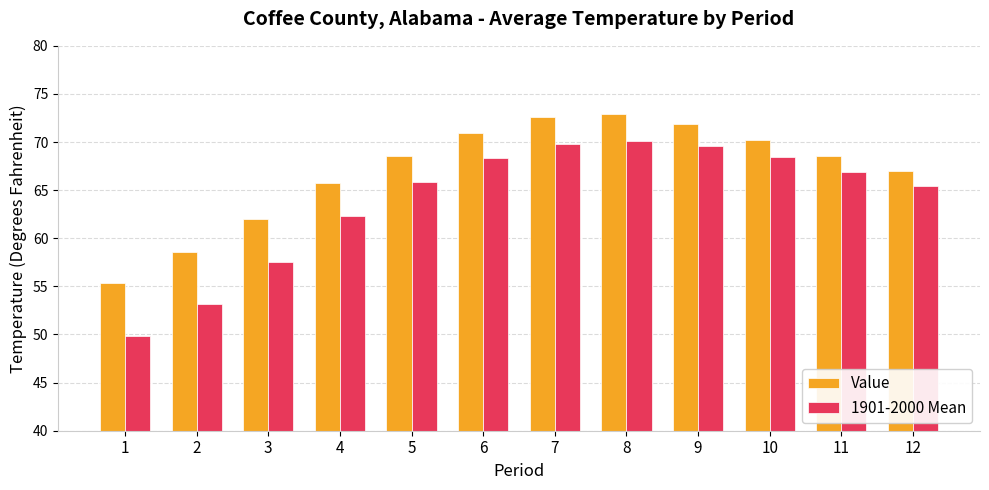

What is the total value across all series at 1?

105.2